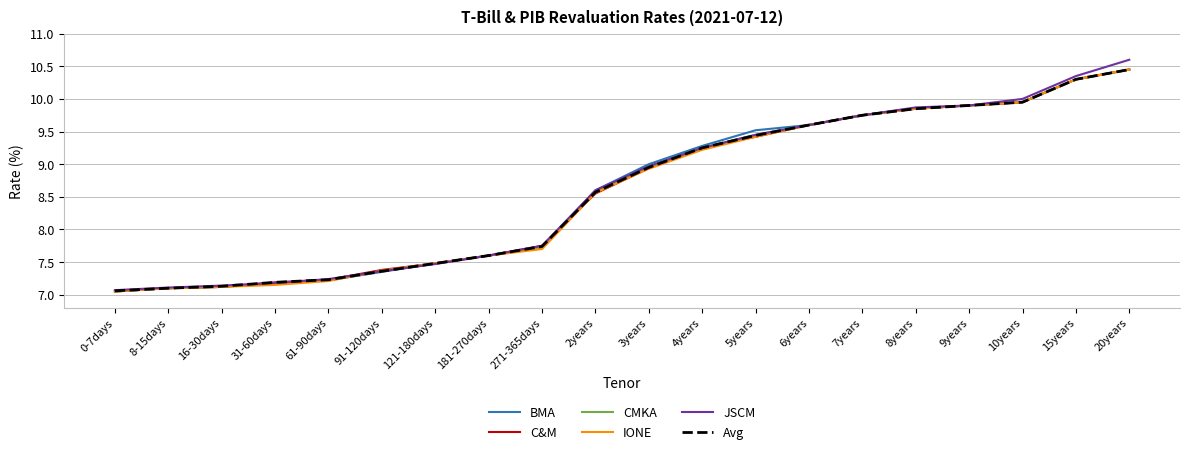

How many lines are shown in the chart?

6